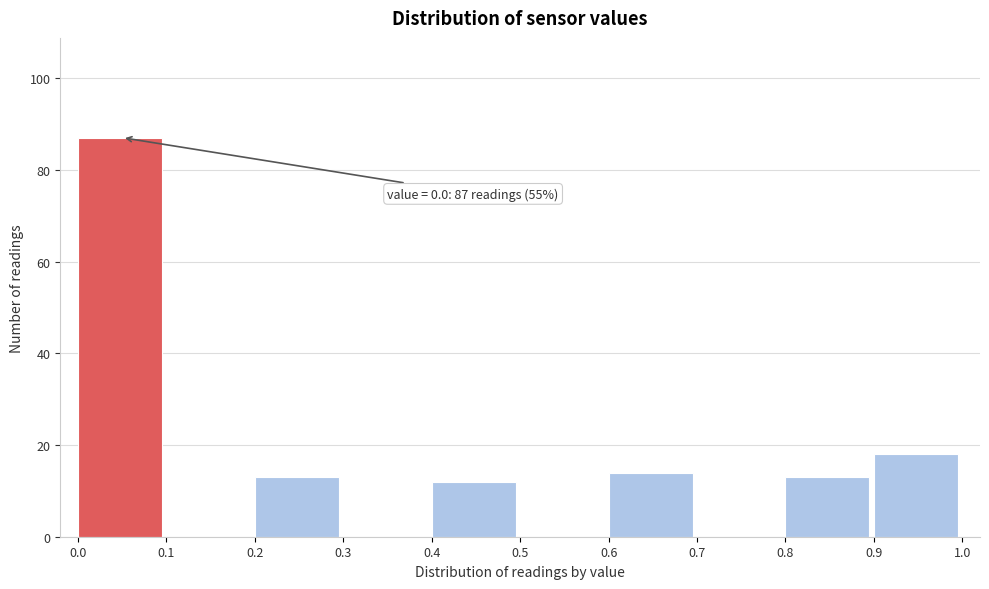

Over which range of the x-axis is the bar tallest?

0.0 to 0.1